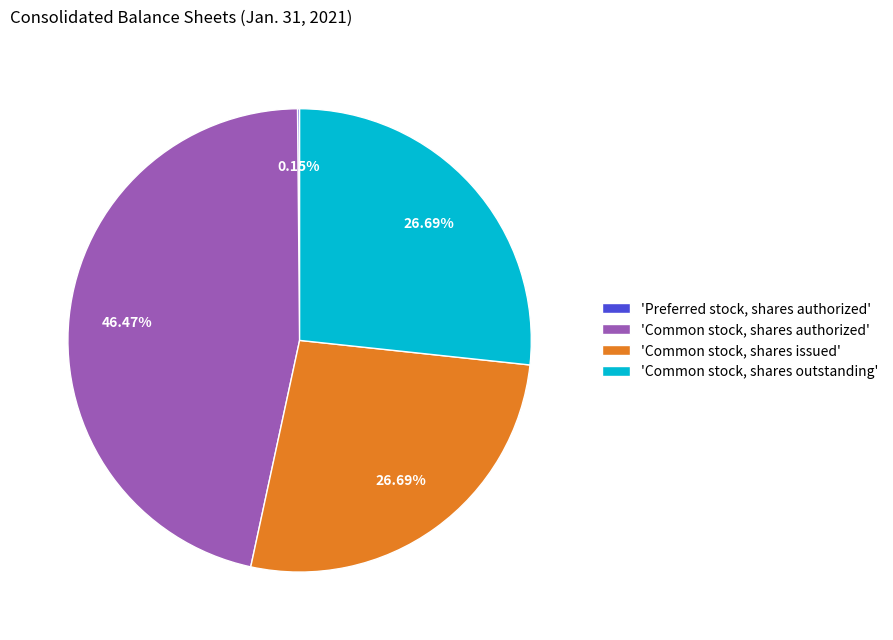

Does any single category account for the majority?

No